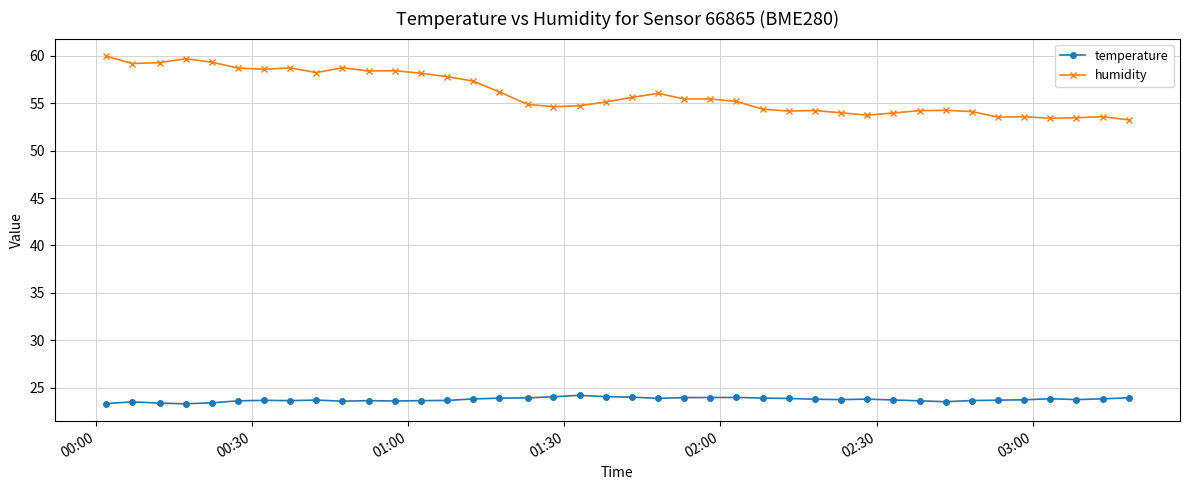

What is the value of the temperature point at the 24th from the left?

24.0